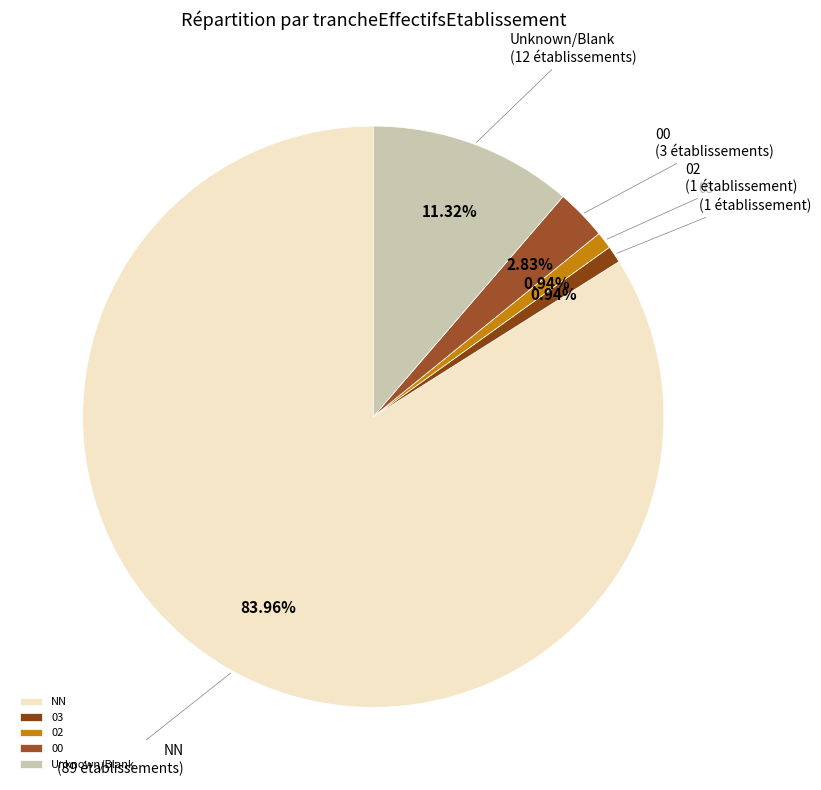

How much of the chart is everything except 02?

99.1%